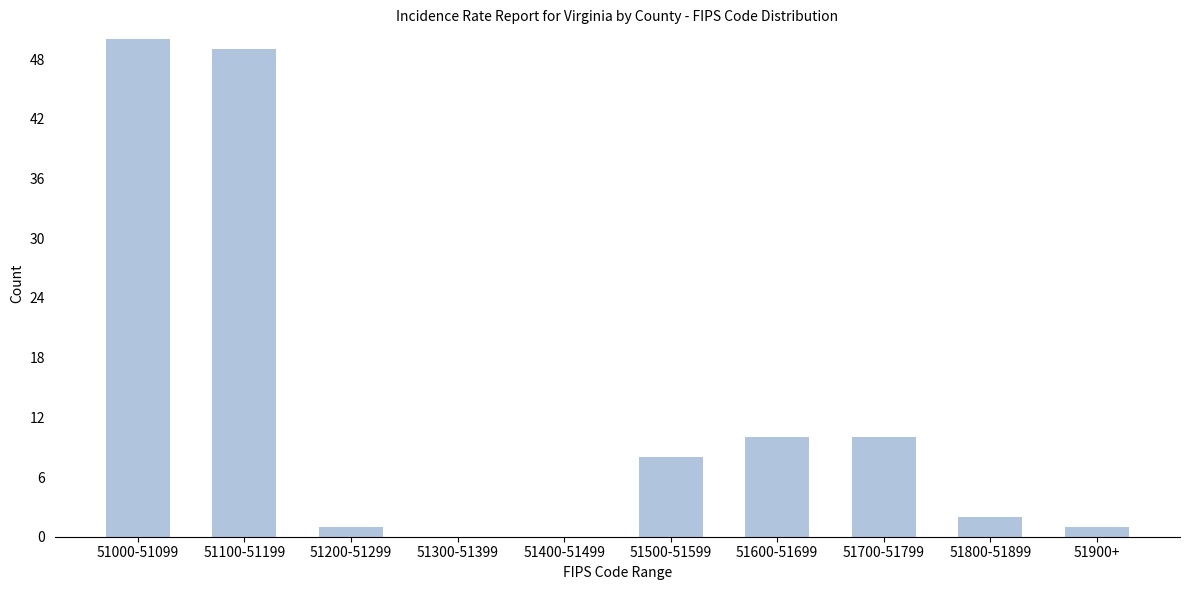

Reading right to left, list all the values displayed in this chart.

51900+=1	51800-51899=2	51700-51799=10	51600-51699=10	51500-51599=8	51400-51499=0	51300-51399=0	51200-51299=1	51100-51199=49	51000-51099=50